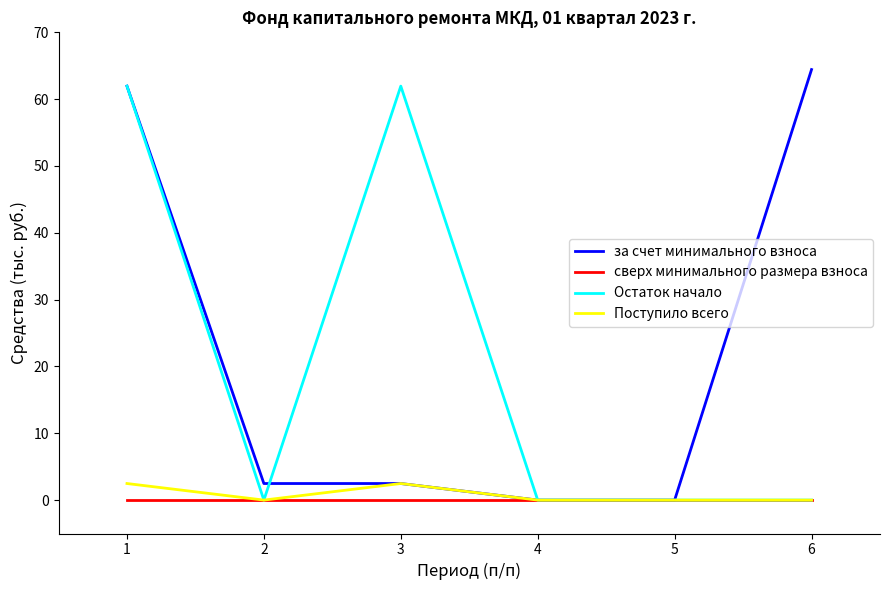

What is the maximum value shown in the chart?

64.4